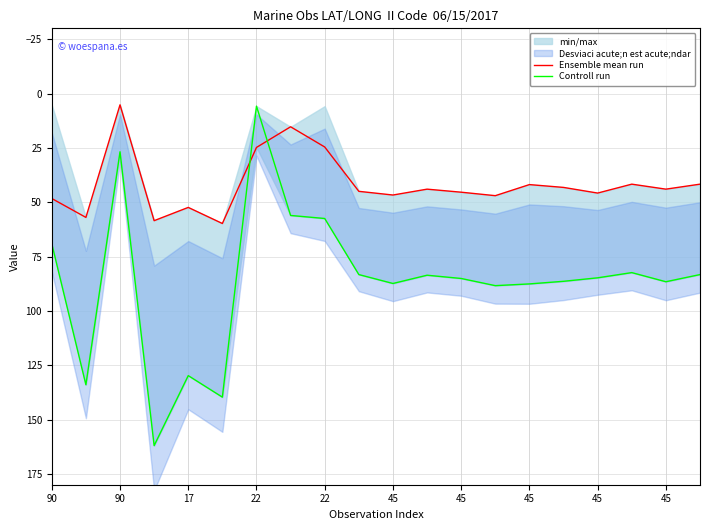

Is this an area chart (filled region under the line)?

No